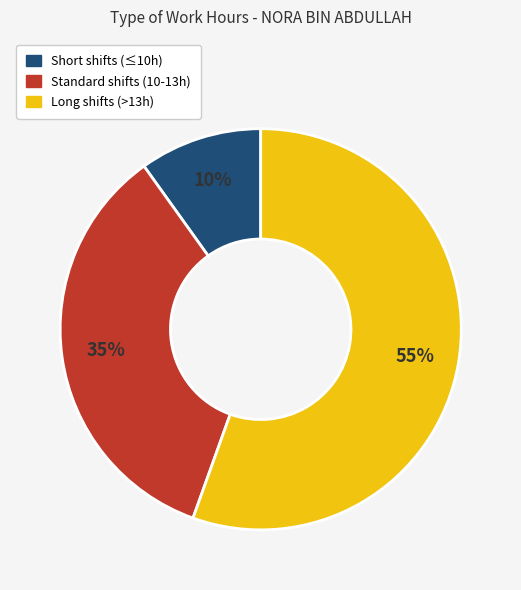

To the nearest percent, what is the average slice percentage?

33%